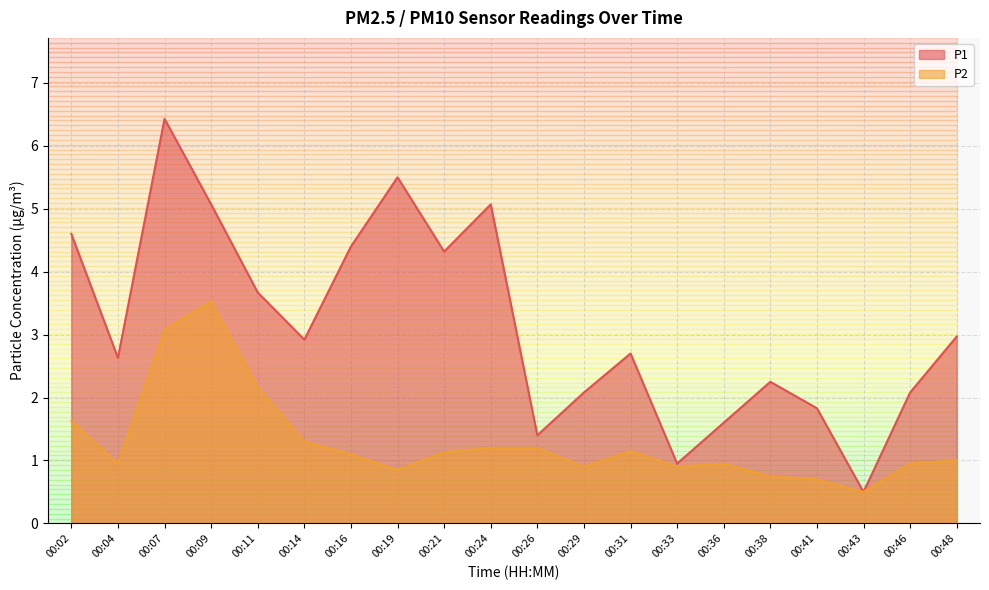

Which label corresponds to the smallest value in the chart?

00:43